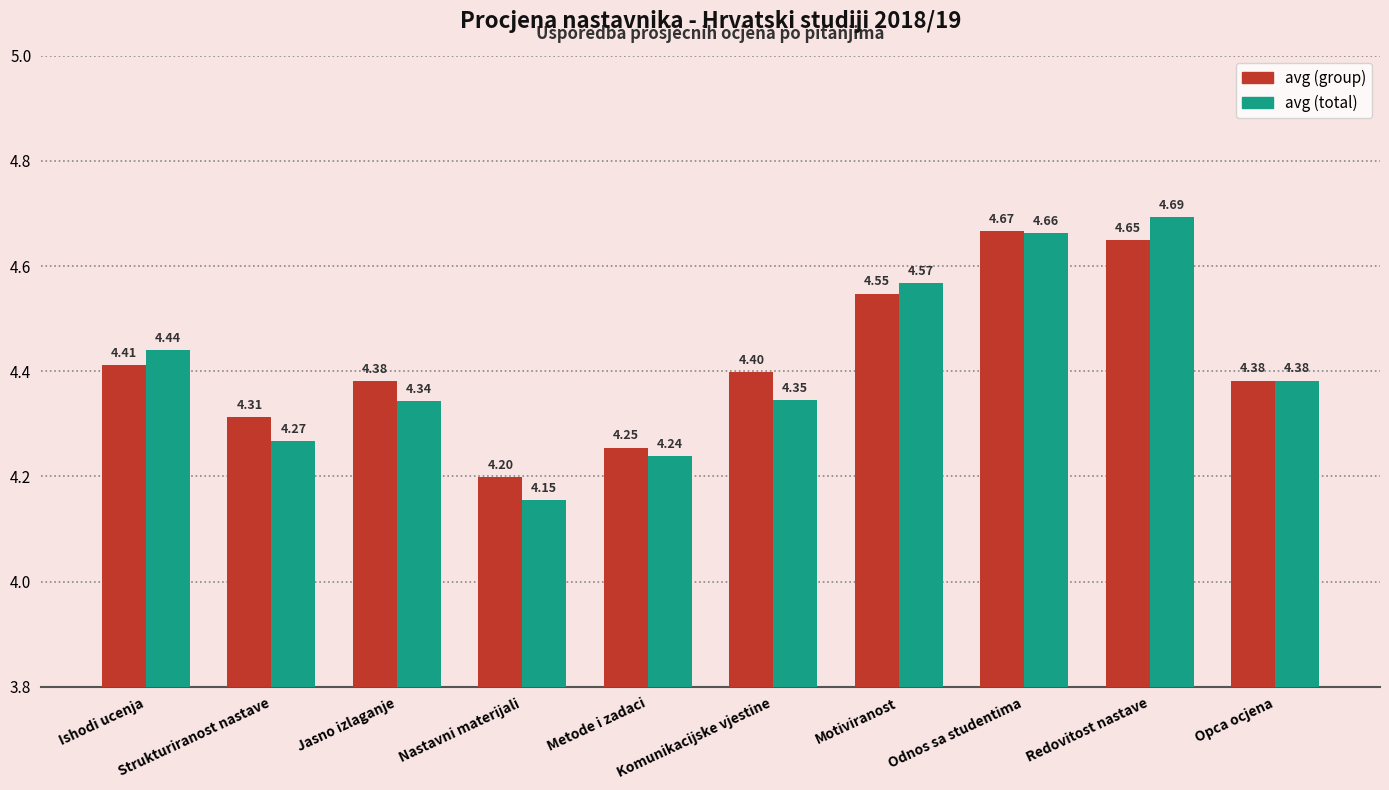

List the series in order of their peak value, highest first.

avg (total), avg (group)